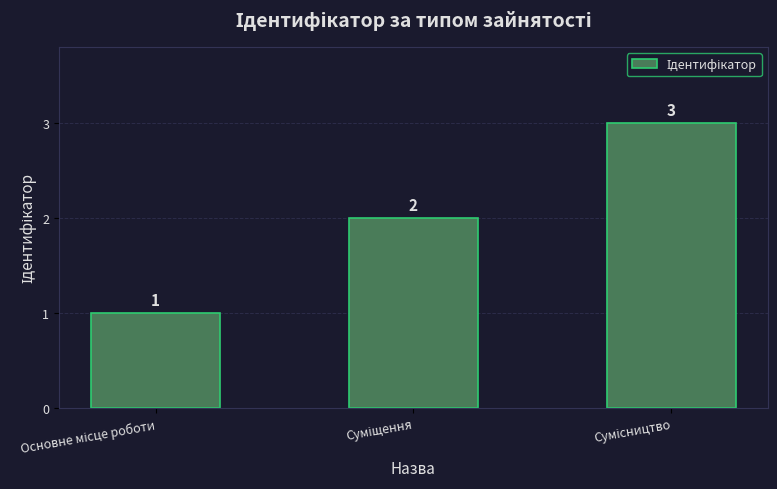

What is the value of the 1st bar from the left?

1